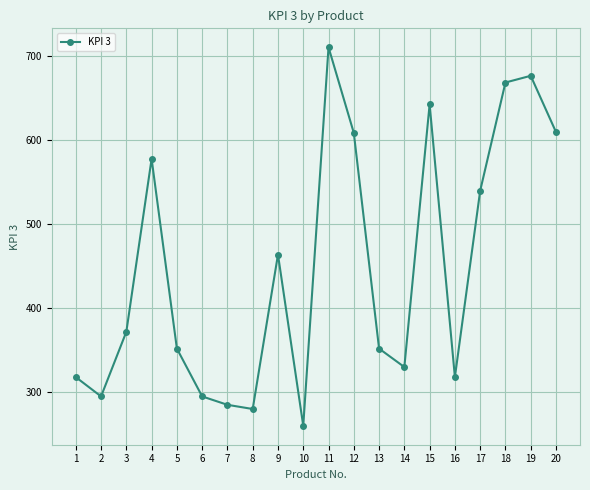

Is it true that the value at 4 is 374?

False